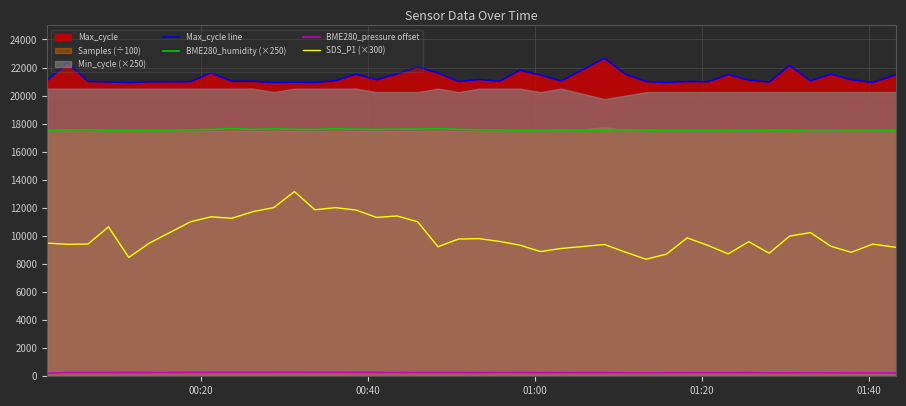

Which series has the largest total across all categories?

Max_cycle line